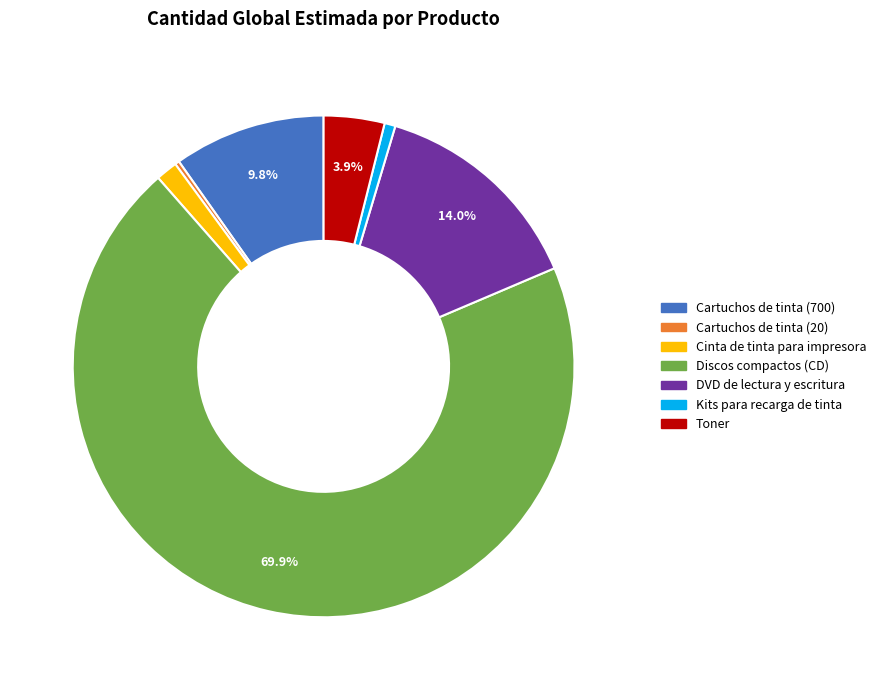

How much of the chart is everything except DVD de lectura y escritura?

86.0%